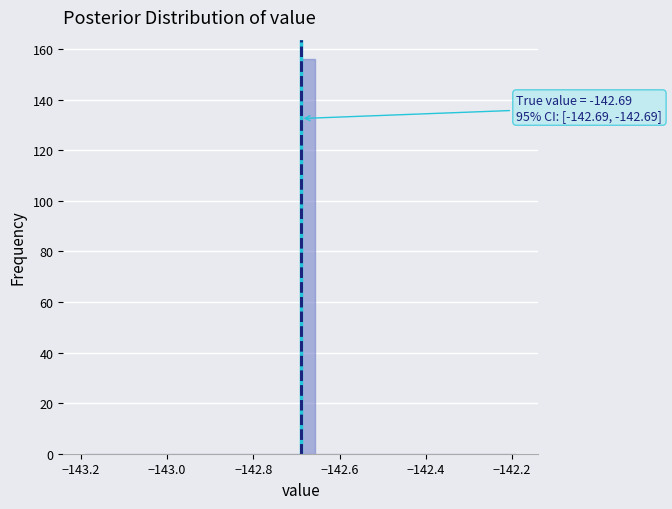

Around what value on the x-axis is the tallest bar? Give the approximate position of its centre, as read against the axis.

-142.68